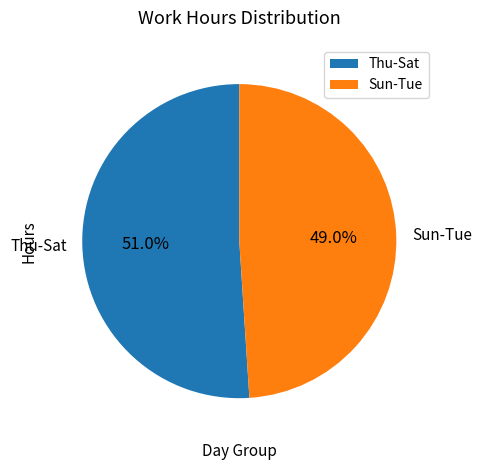

What is the ratio of the value at Sun-Tue to the value at Thu-Sat?

1.0